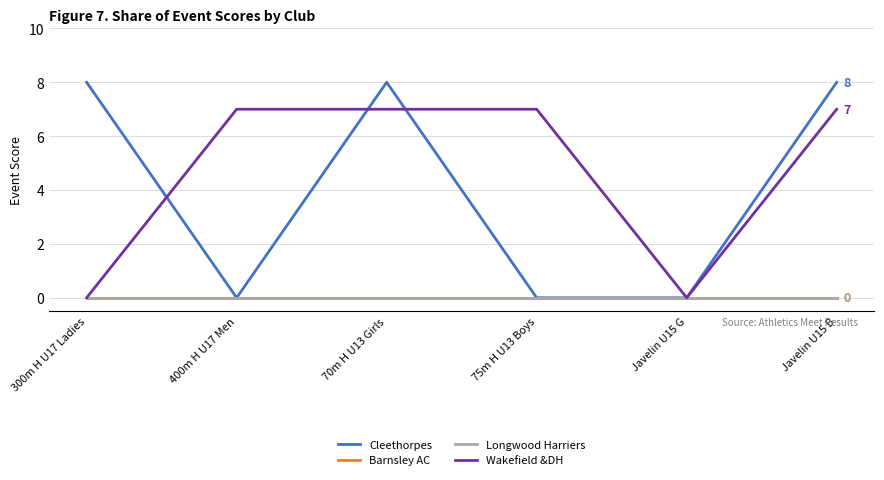

Reading right to left, what are all the values shown in this chart?

Cleethorpes: 8	0	0	8	0	8
Barnsley AC: 0	0	0	0	0	0
Longwood Harriers: 0	0	0	0	0	0
Wakefield &DH: 7	0	7	7	7	0